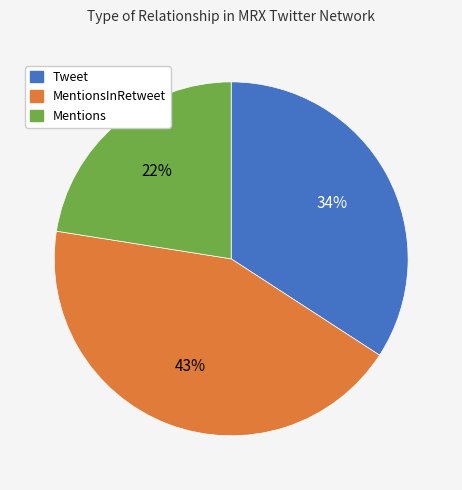

Is Mentions the majority of the pie?

No